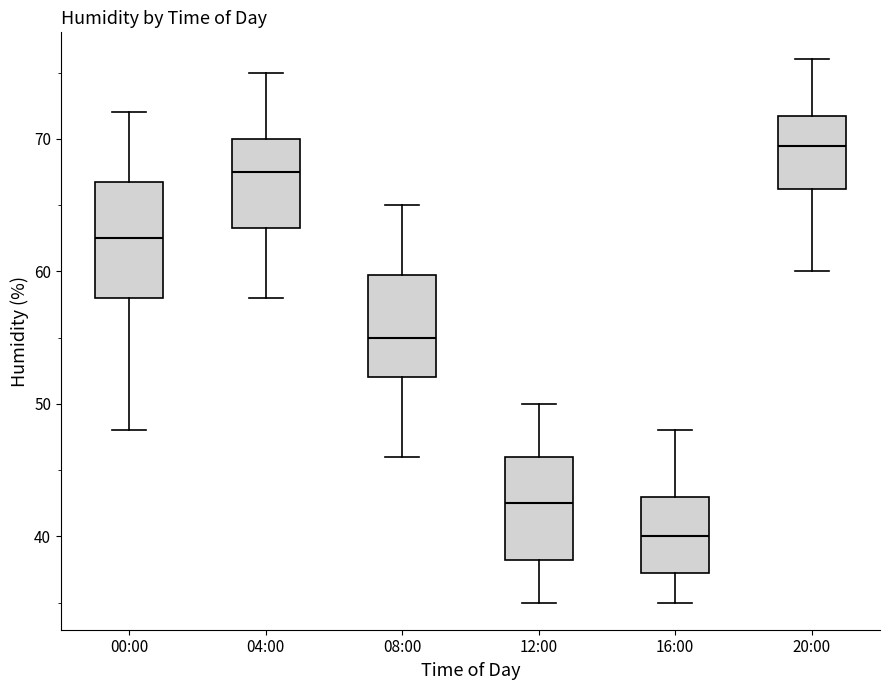

Reading left to right, transcribe this box plot: for each box, give where its median line is, the range the box spans, and where its two whiskers end, as read against the y-axis. The values are not printed on the chart, so give them approximately, as read against the axis.

00:00: median 63, box 58 to 67, whiskers 48 to 72
04:00: median 68, box 63 to 70, whiskers 58 to 75
08:00: median 55, box 52 to 60, whiskers 46 to 65
12:00: median 43, box 38 to 46, whiskers 35 to 50
16:00: median 40, box 37 to 43, whiskers 35 to 48
20:00: median 70, box 66 to 72, whiskers 60 to 76